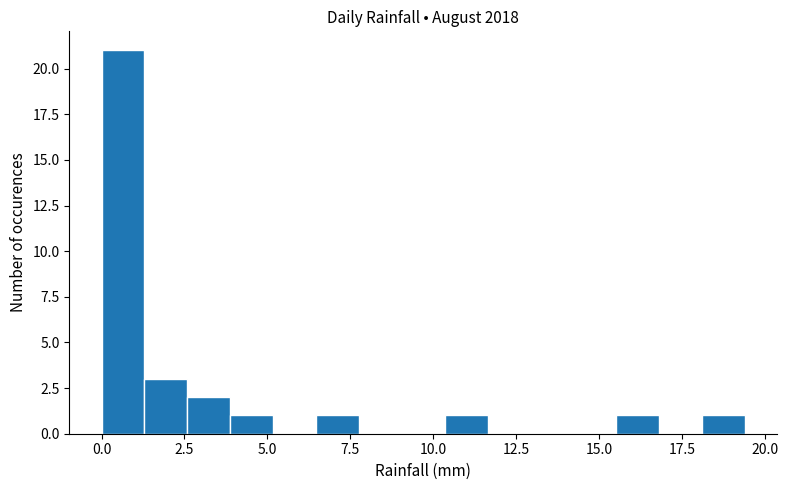

Around what value on the x-axis is the tallest bar? Give the approximate position of its centre, as read against the axis.

0.5